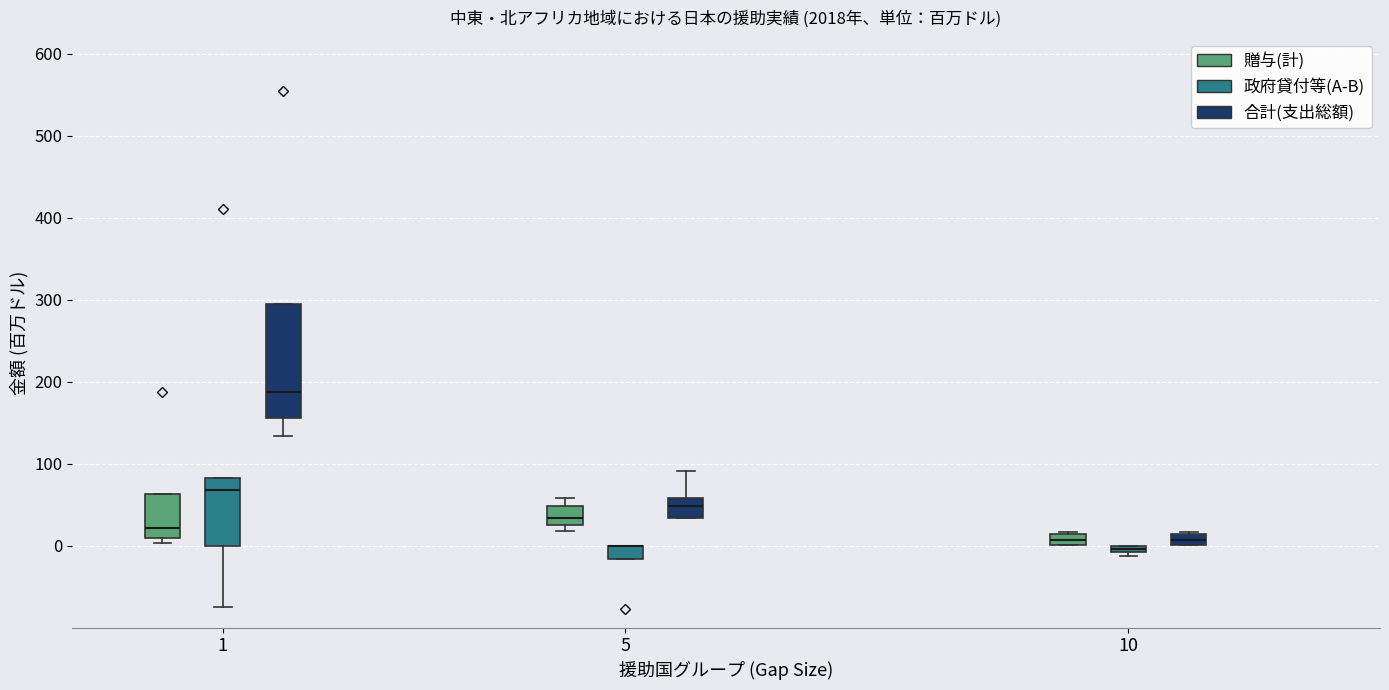

Comparing the boxes themselves (not the whiskers), which one is the tallest?

1 (合計(支出総額))